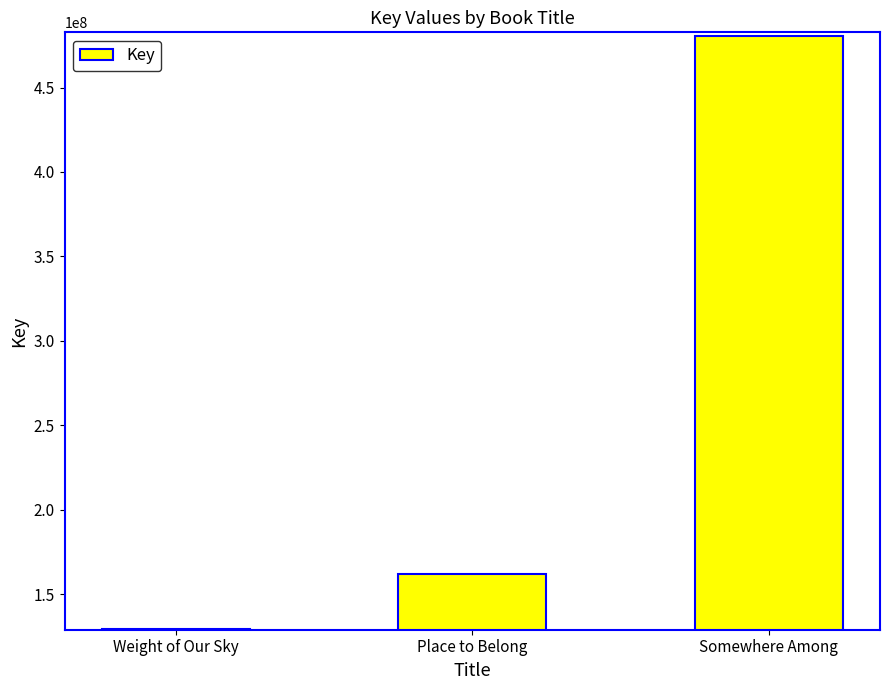

List the labels in order of value, smallest first.

Weight of Our Sky, Place to Belong, Somewhere Among